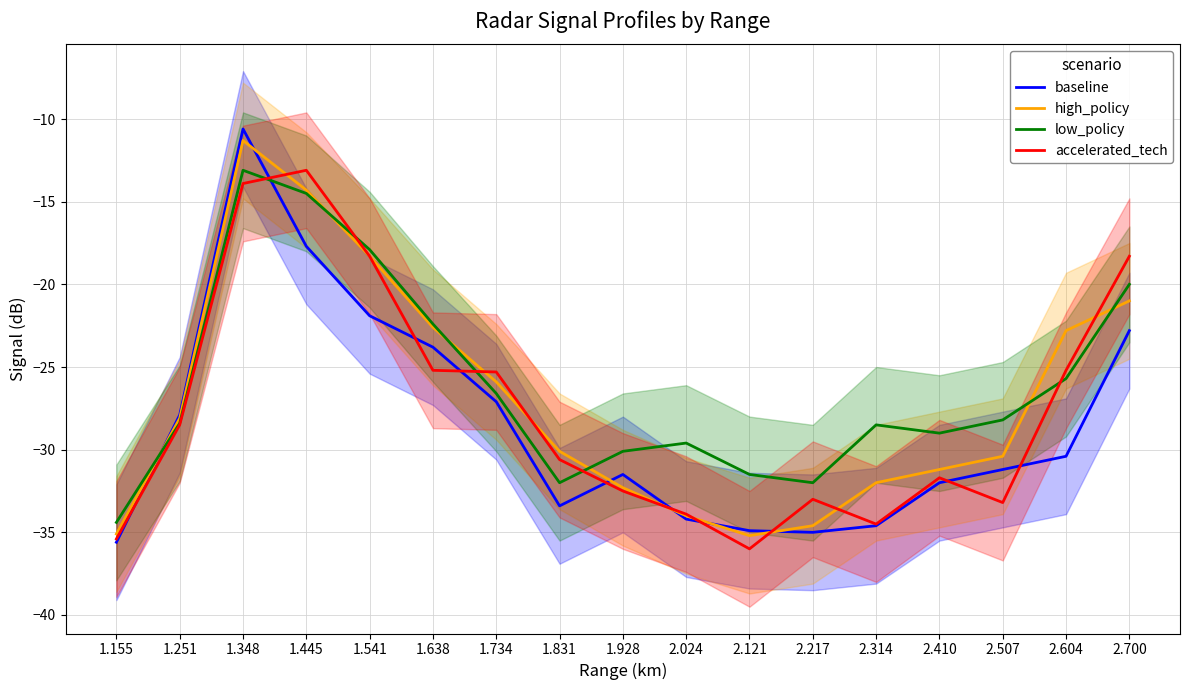

Rank the series by their maximum value, from lowest to highest.

low_policy, accelerated_tech, high_policy, baseline